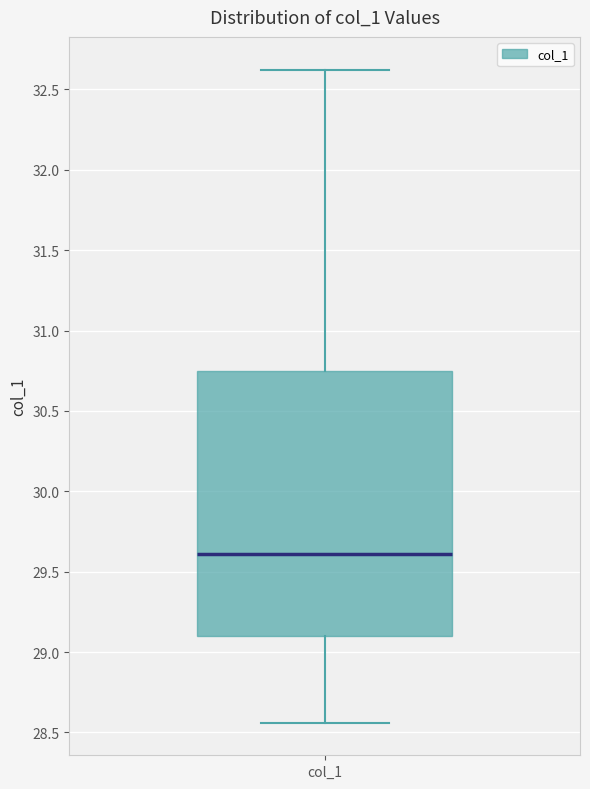

Read this box plot against the y-axis: the position of the median line, the range covered by the box, and the ends of both whiskers. The values are not printed on the chart, so give them approximately, as read against the axis.

median 29.60, box 29.10 to 30.75, whiskers 28.55 to 32.60